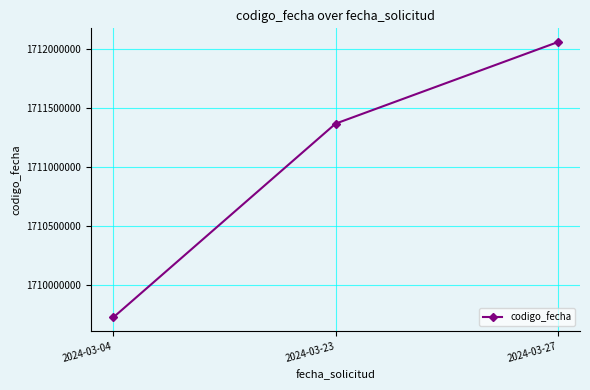

Reading right to left, list all the values displayed in this chart.

1712055947	1711365318	1709724834